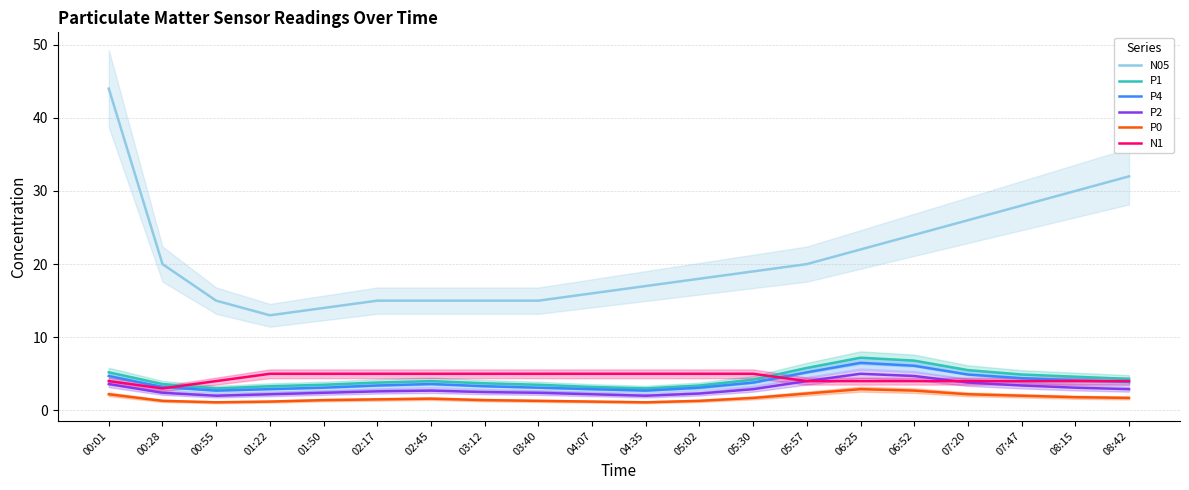

Which series has the largest range (max minus min)?

N05